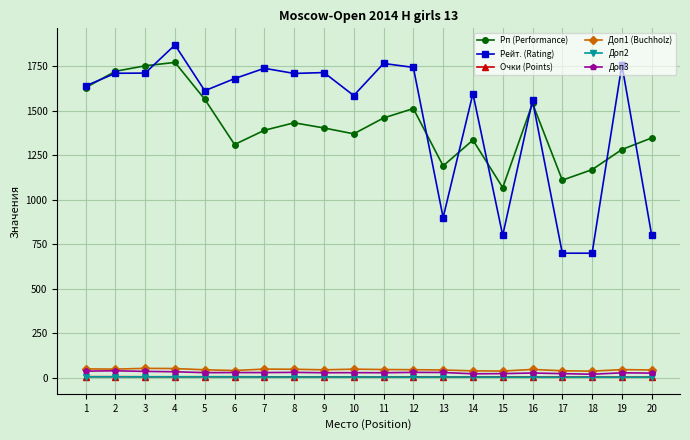

What is the value of the Очки (Points) point at the 13th from the left?

5.5